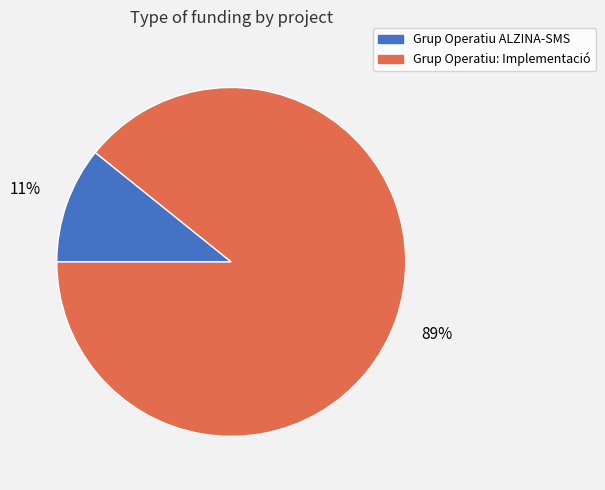

True or false: Grup Operatiu: Implementació accounts for 89% of the total.

True